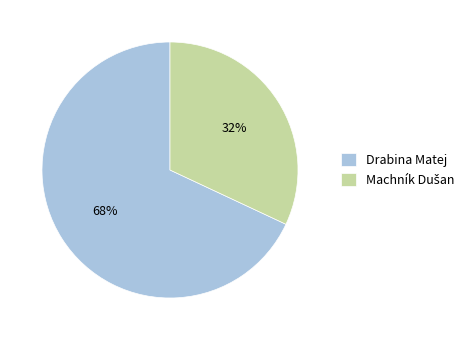

Which category has the biggest portion of the pie?

Drabina Matej